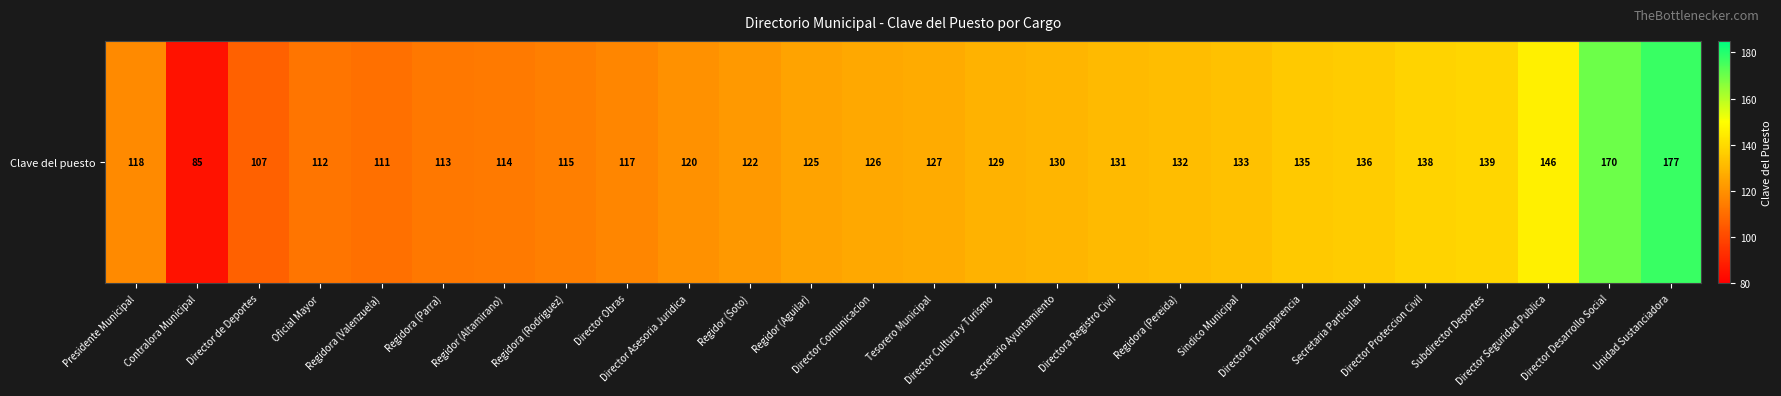

What is the change in value from Regidora (Valenzuela) to Director Cultura y Turismo?

+18